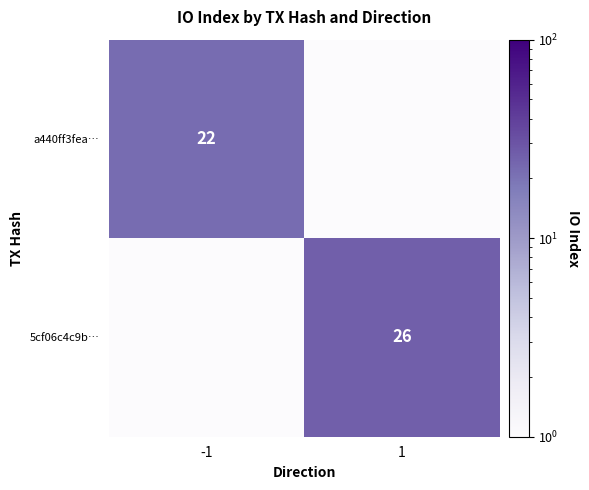

What is the difference between the maximum and minimum values in the a440ff3fea… series?

22.0